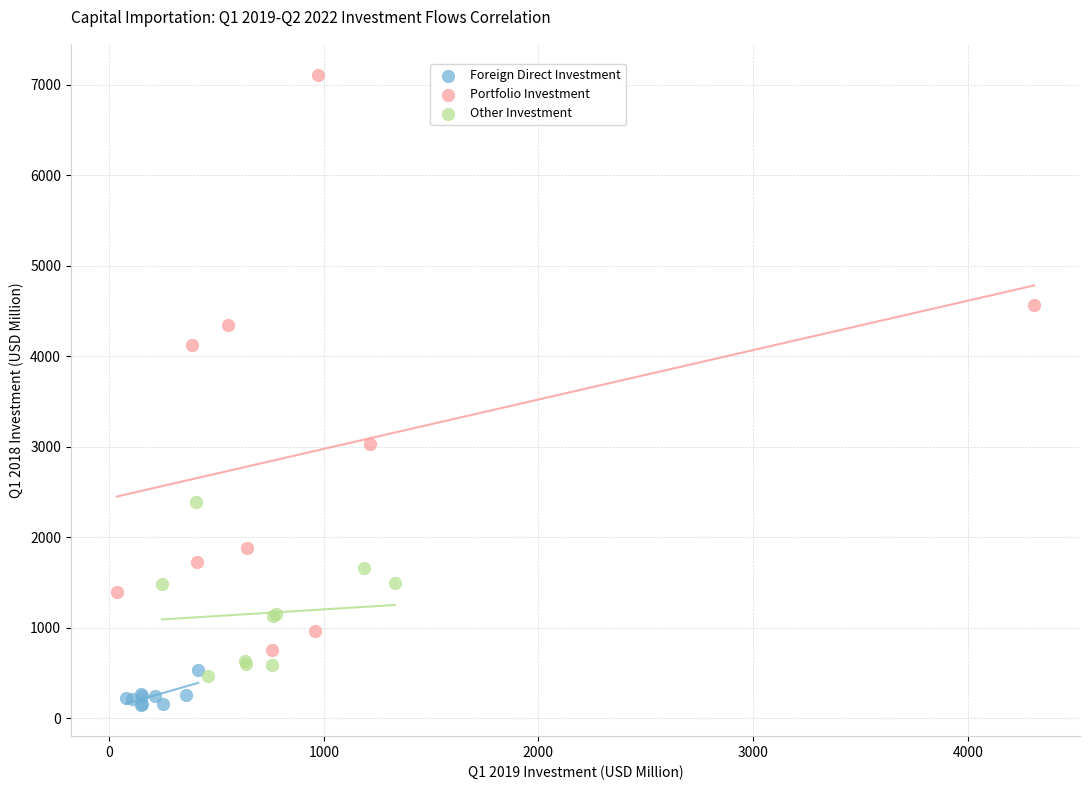

Which series contains the lowest Y value?

Foreign Direct Investment